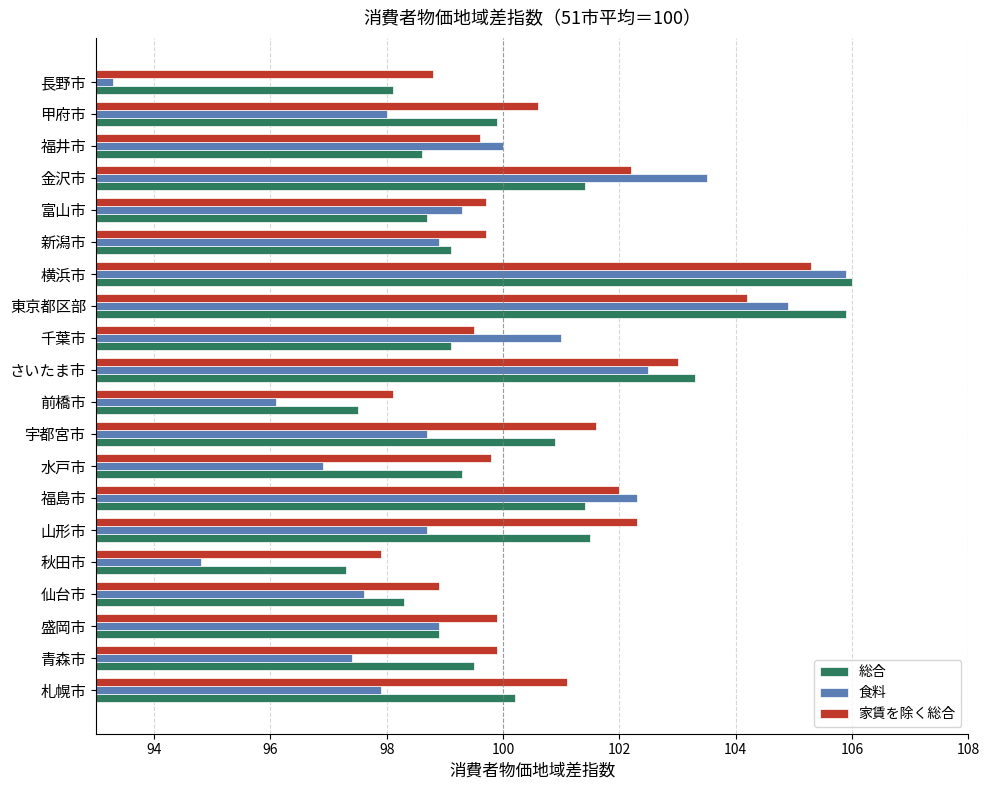

What are all the series names shown in the legend?

総合, 食料, 家賃を除く総合